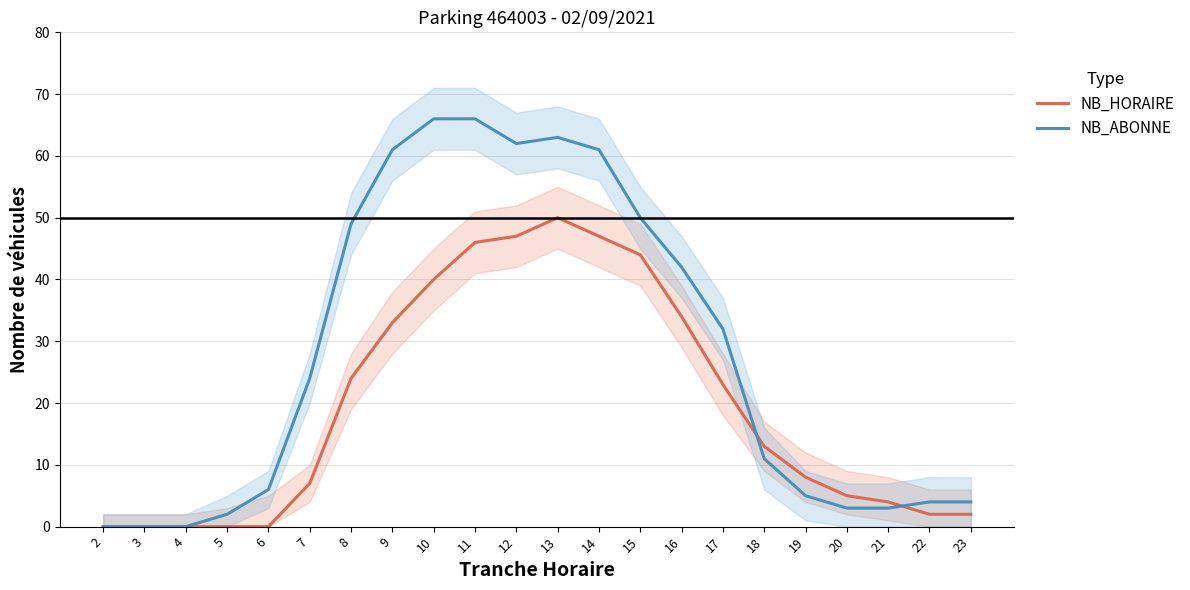

Which series ends up on top after the final intersection of NB_HORAIRE and NB_ABONNE?

NB_ABONNE